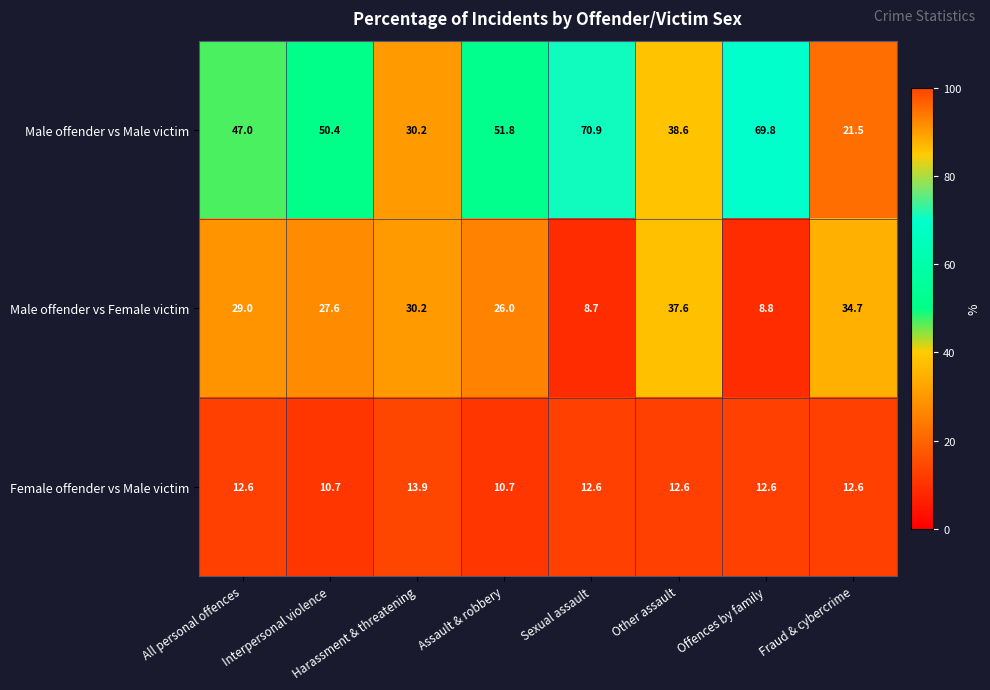

What is the average value of the Male offender vs Female victim series?

25.3